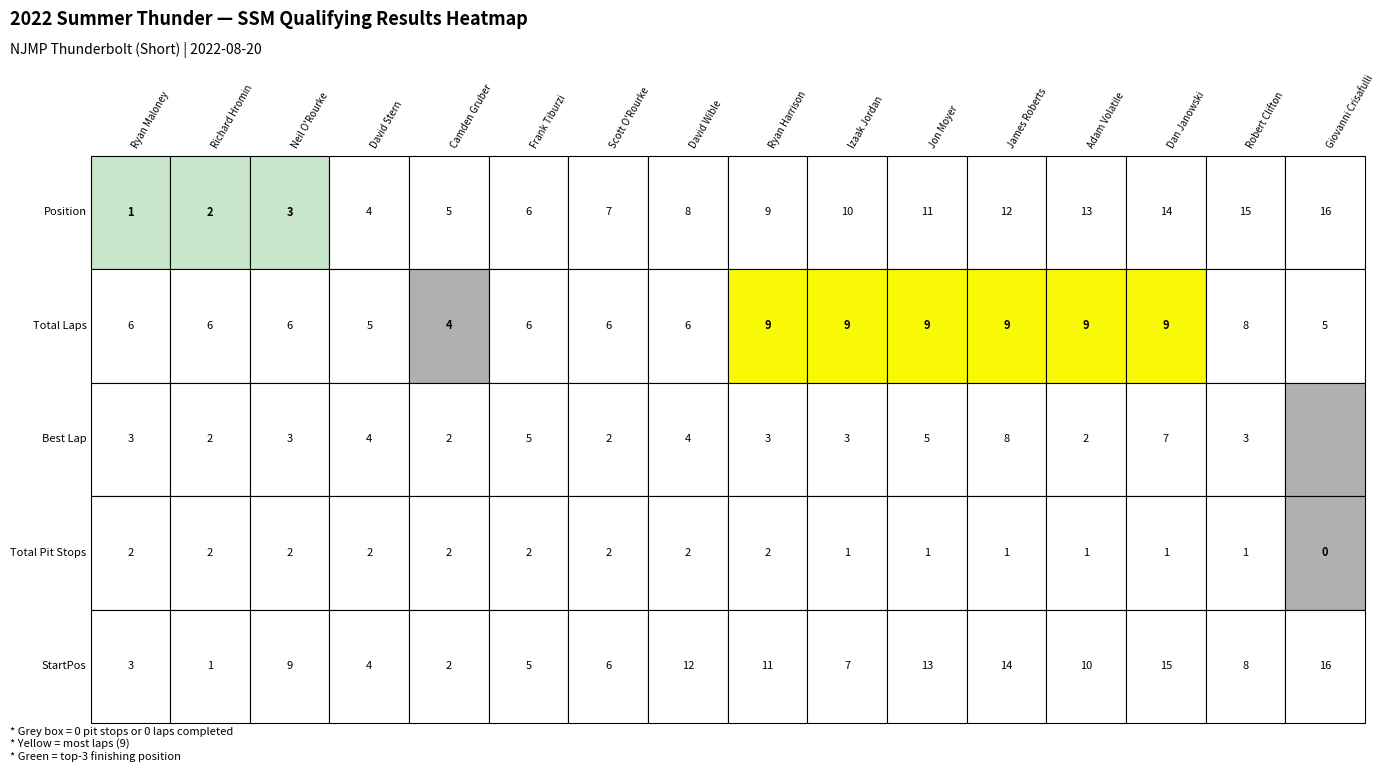

What is the difference between the maximum and minimum values in the Total Pit Stops series?

2